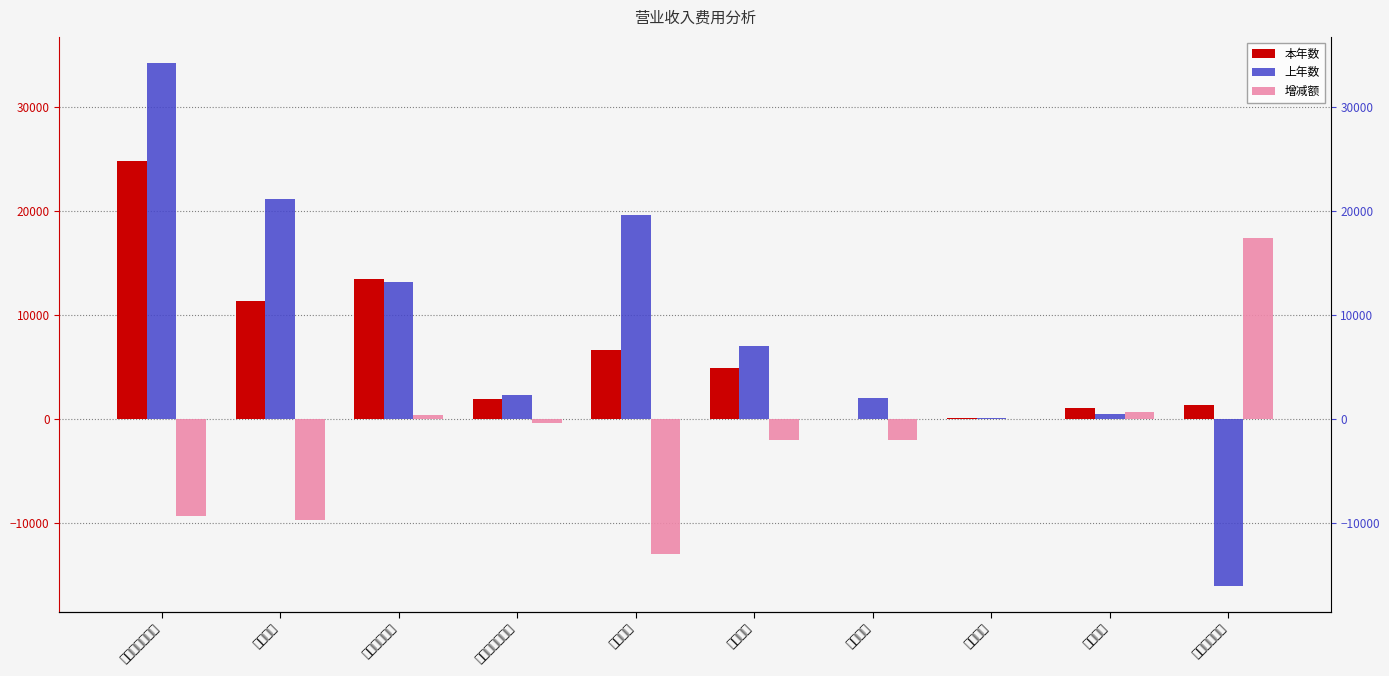

The 上年数 series shows 19583.1 at 销售费用. True or false?

True